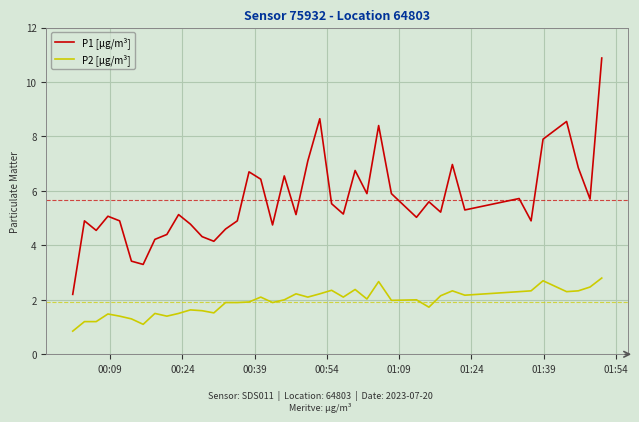

What are all the series names shown in the legend?

P1 [µg/m³], P2 [µg/m³]